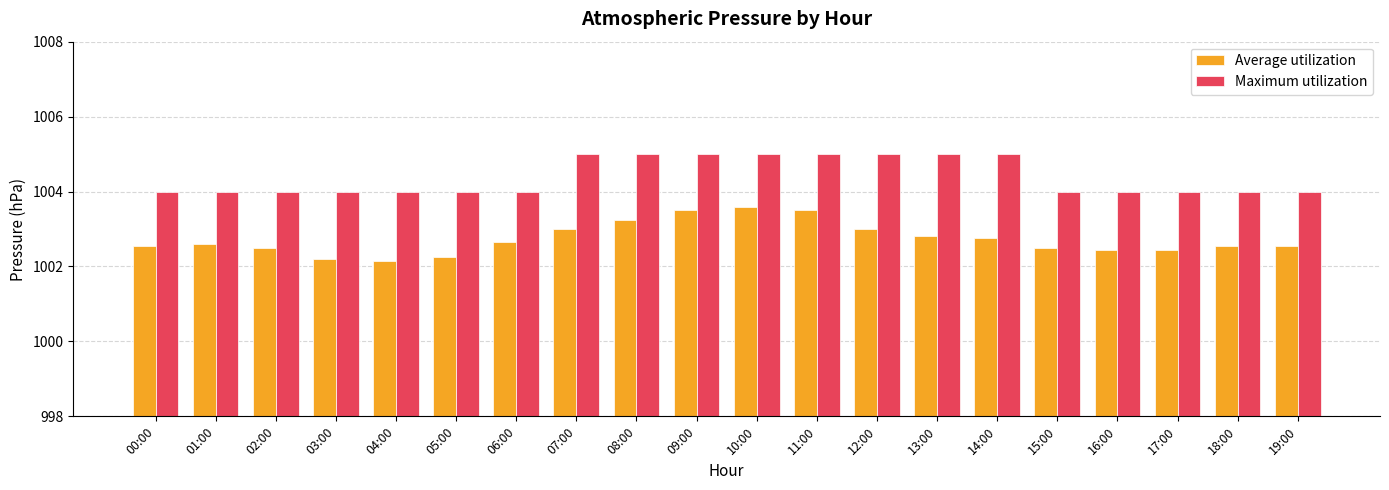

What is the average value of the Maximum utilization series?

1004.4